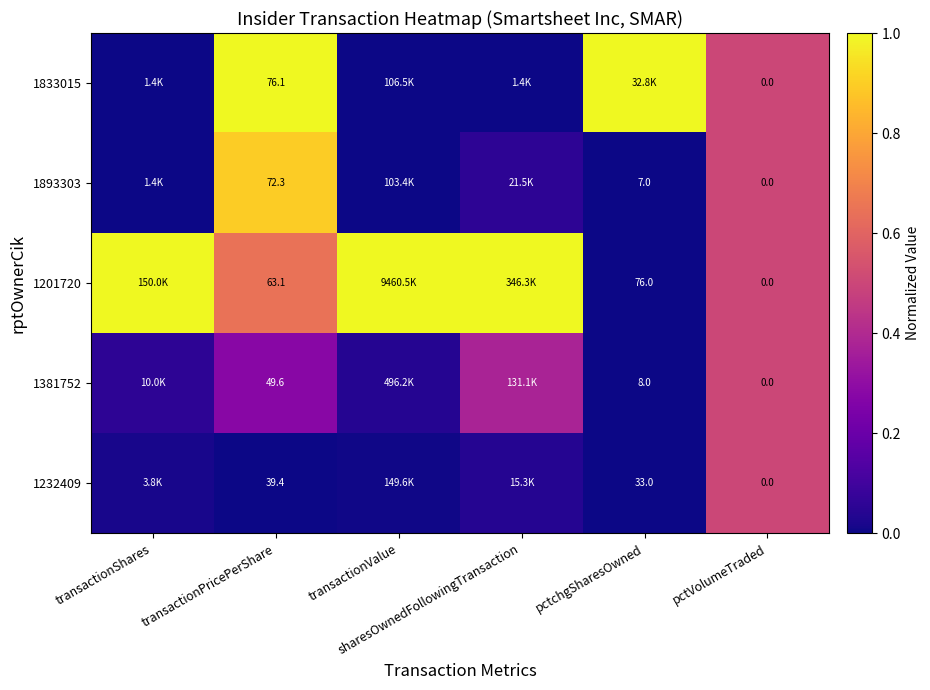

Which has a higher value, pctchgSharesOwned or sharesOwnedFollowingTransaction?

sharesOwnedFollowingTransaction